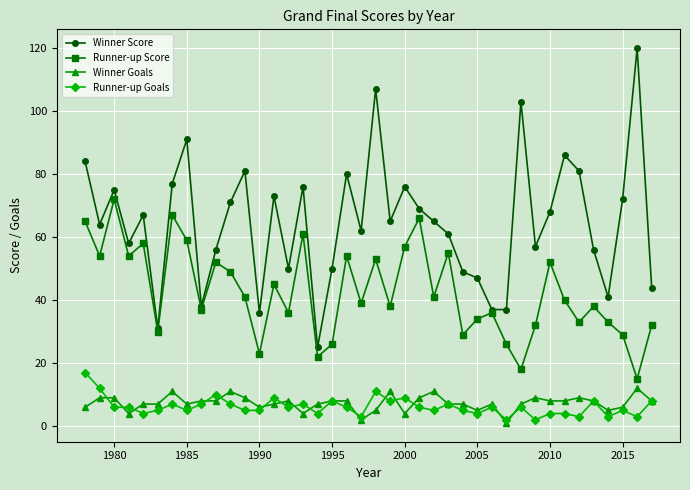

Which series has the largest total across all categories?

Winner Score